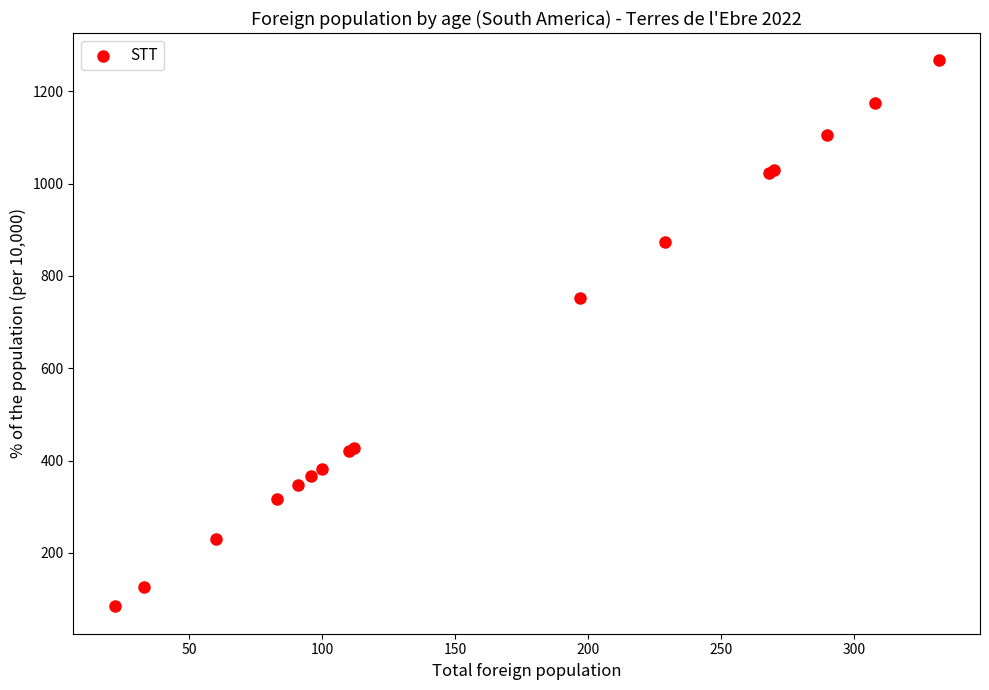

What Y value in the scatter plot is closest to 675?

752